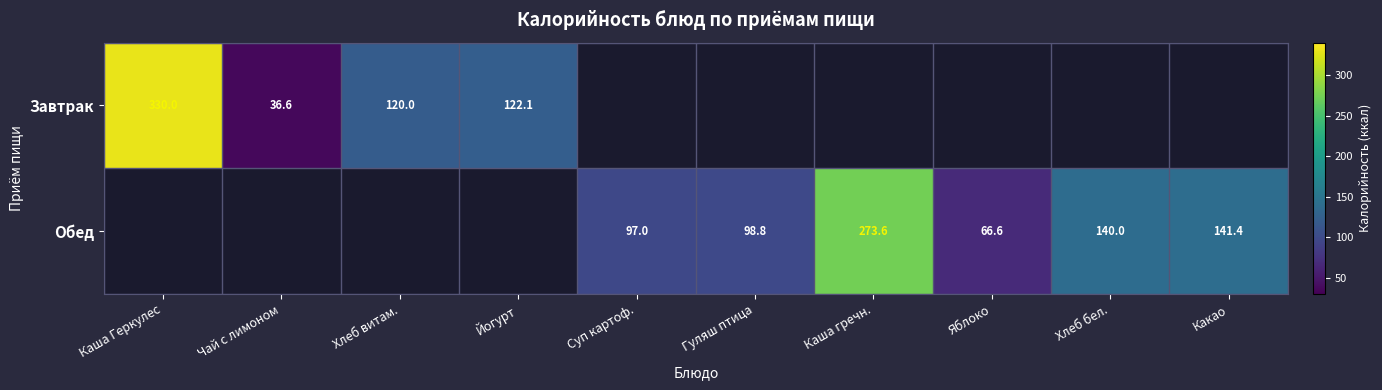

The Завтрак series shows 120.0 at Хлеб витам.. True or false?

True